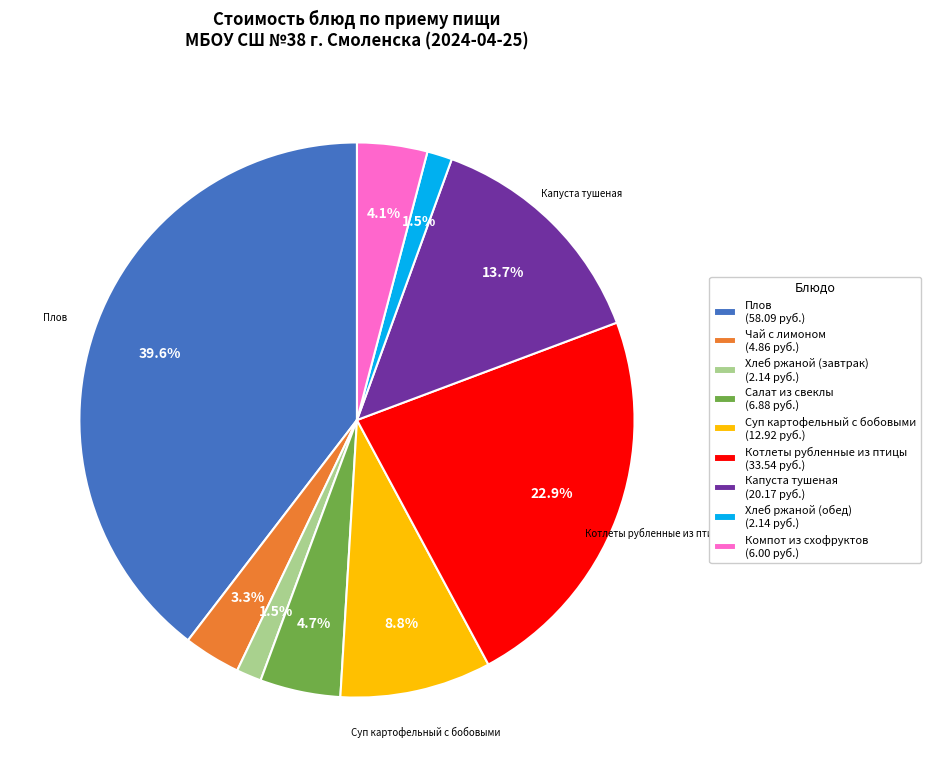

Does any single category account for the majority?

No